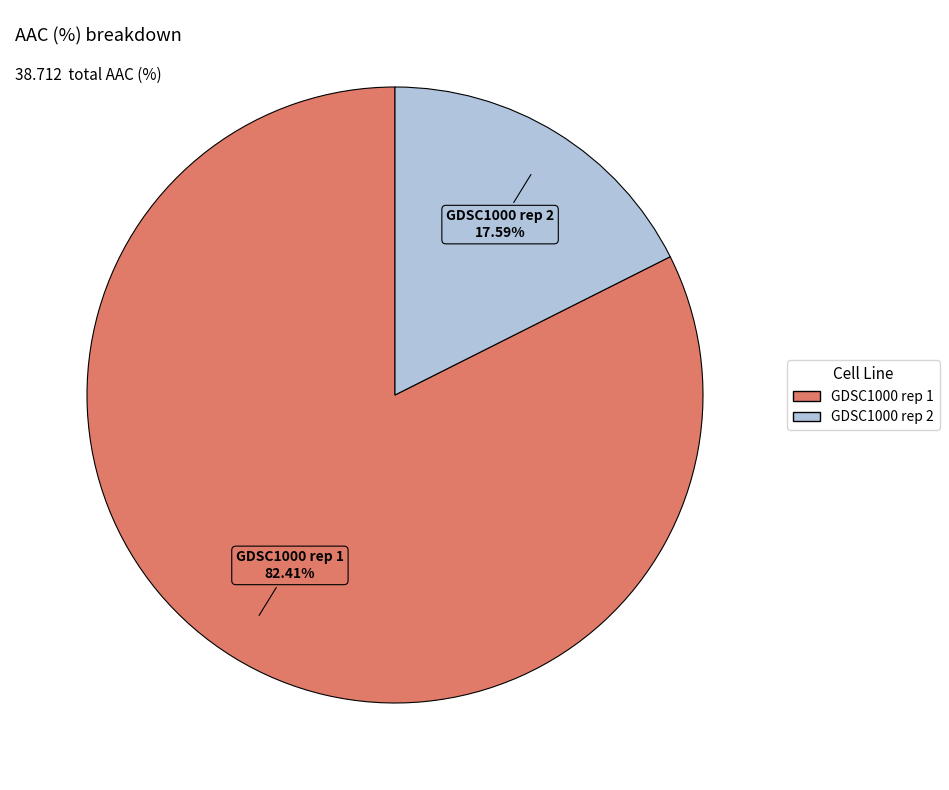

Which slice represents more than half of the pie?

GDSC1000 rep 1